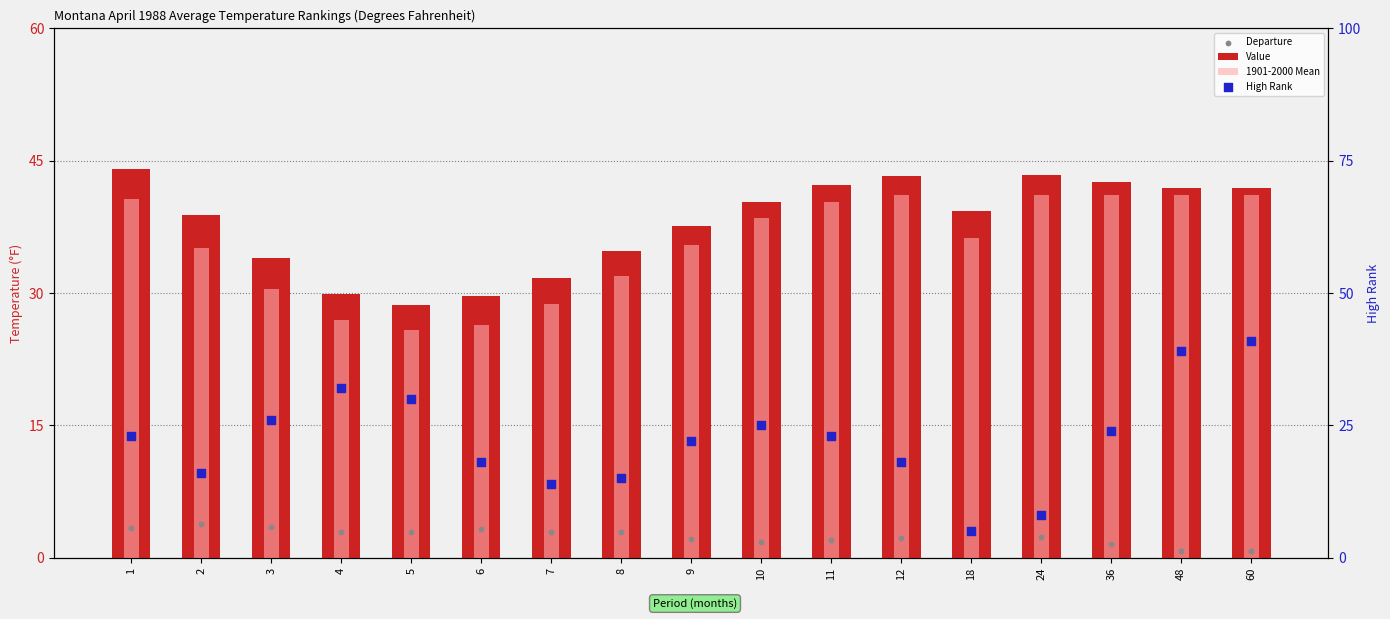

What is the total value across all series at 11?

107.6